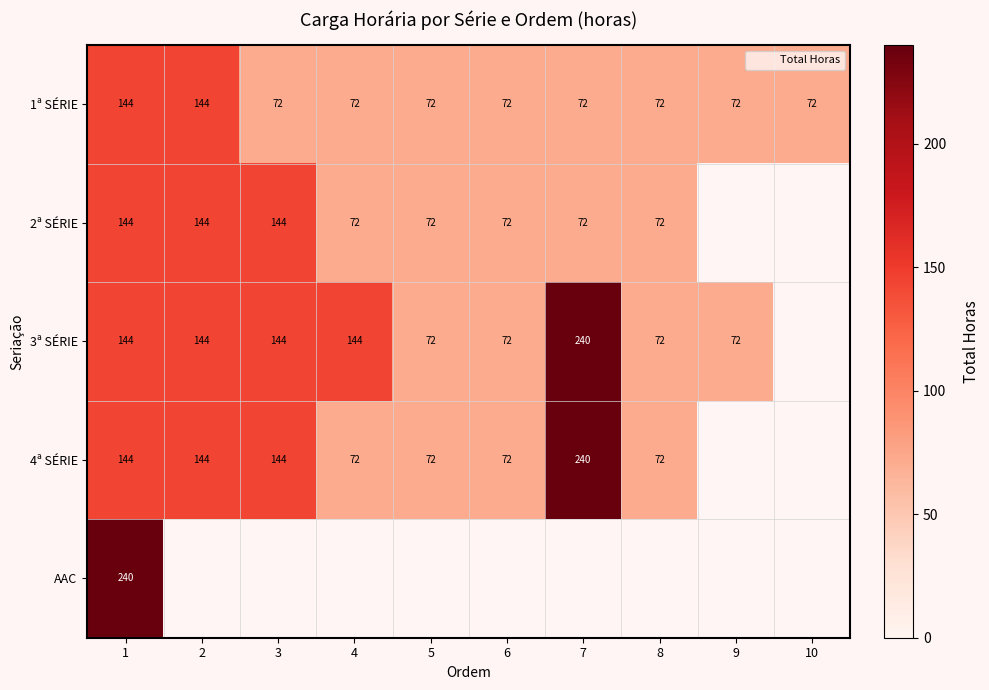

At 2, list the series in order from smallest to largest.

1ª SÉRIE, 2ª SÉRIE, 3ª SÉRIE, 4ª SÉRIE, AAC